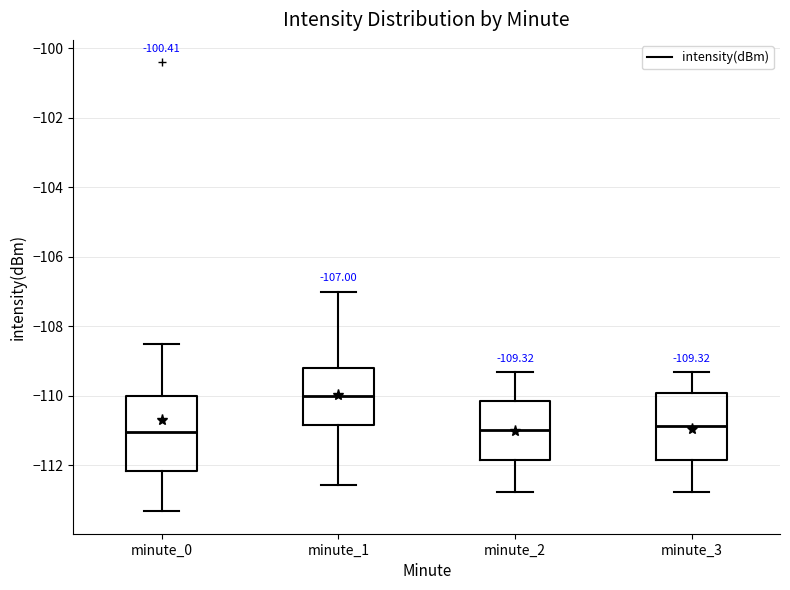

Which box has the highest median line?

minute_1